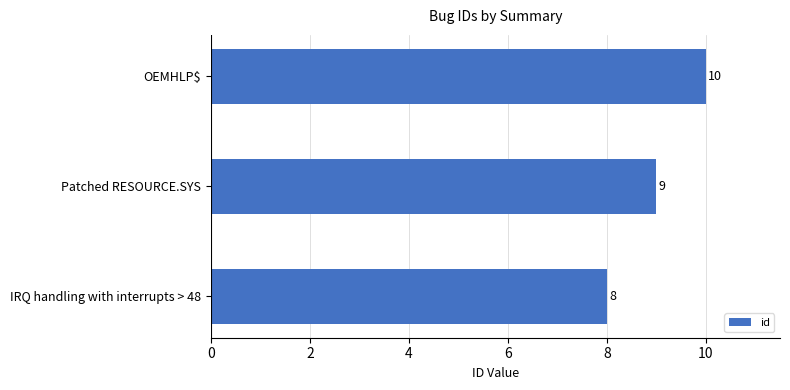

How many bars are there in total?

3